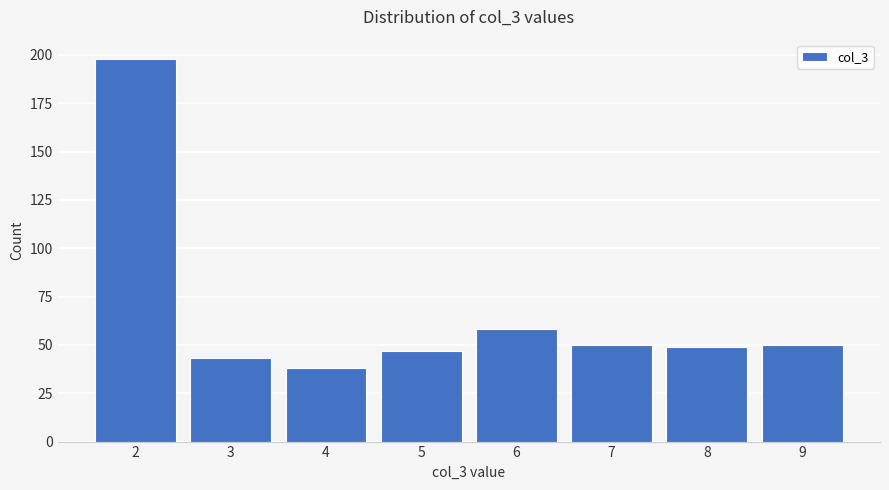

Reading left to right, list every bar in this chart as the range it spans on the x-axis followed by its height. The values are not printed on the chart, so give them approximately, as read against the axis.

1.5 to 2.5: 200
2.5 to 3.5: 45
3.5 to 4.5: 40
4.5 to 5.5: 45
5.5 to 6.5: 60
6.5 to 7.5: 50
7.5 to 8.5: 50
8.5 to 9.5: 50